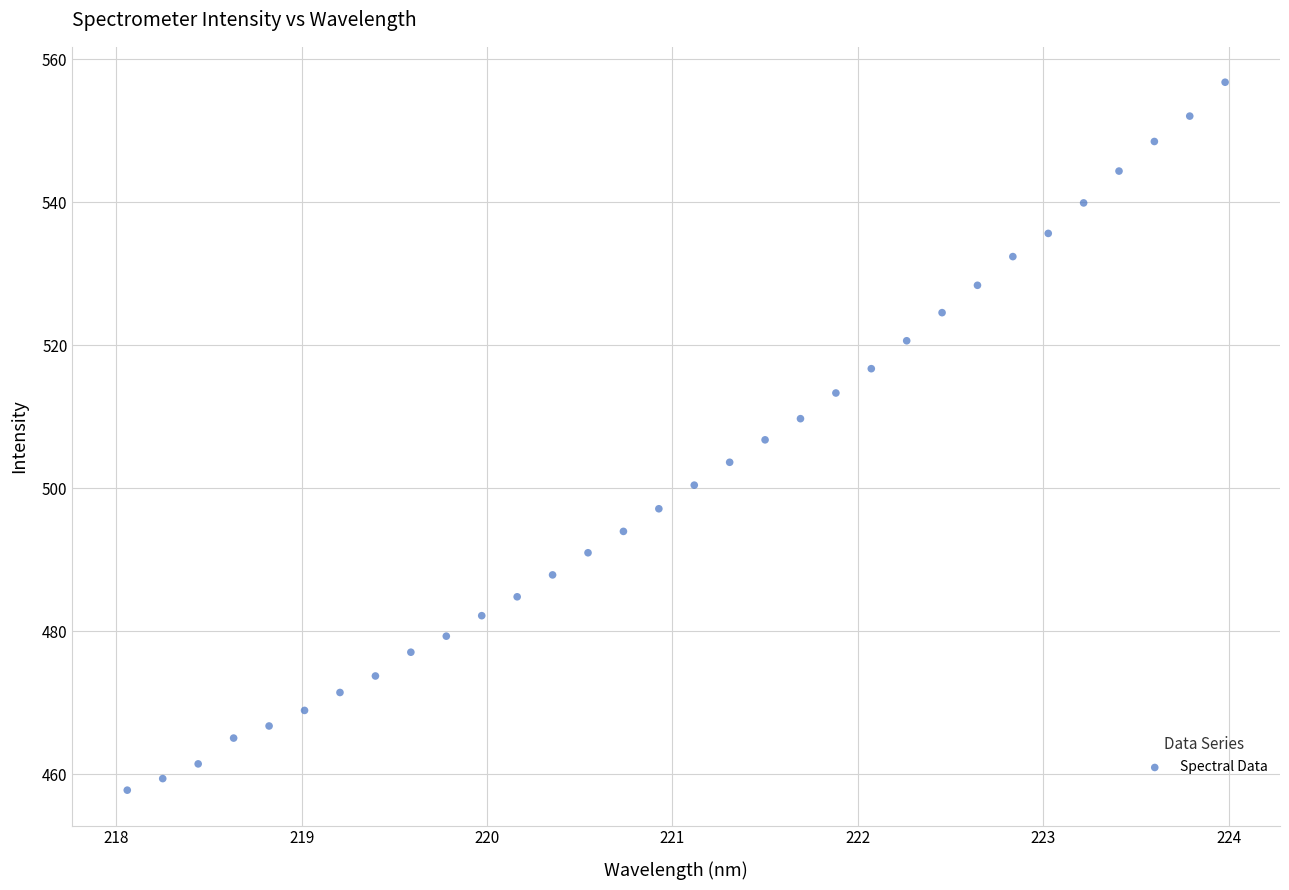

What is the range of X values (max minus min)?

5.9